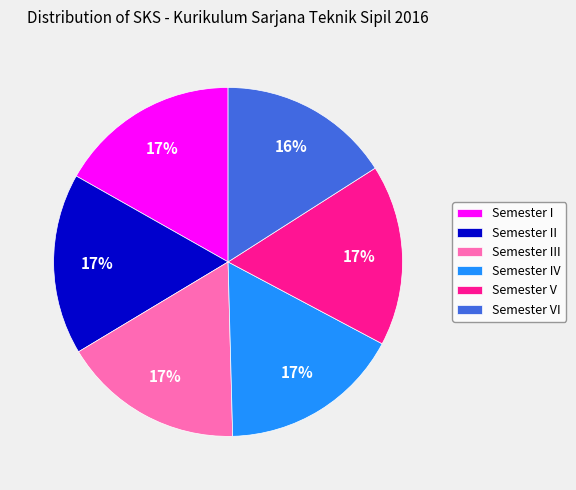

How many slices are in this pie chart?

6